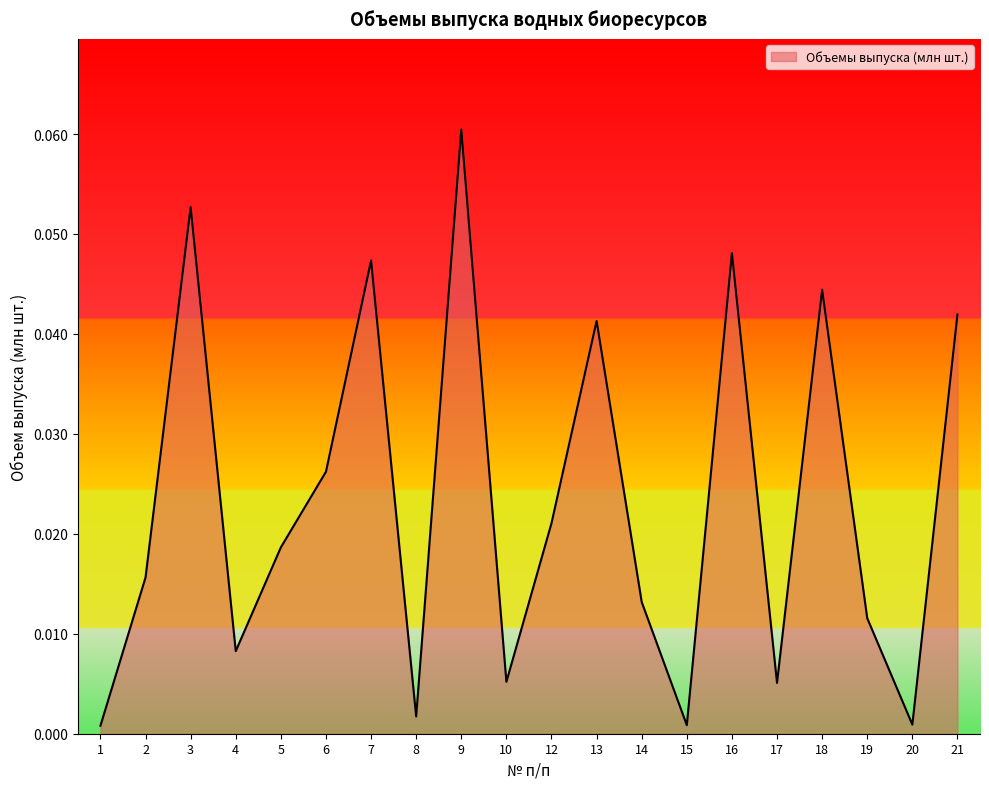

Between 9 and 7, which is larger?

9